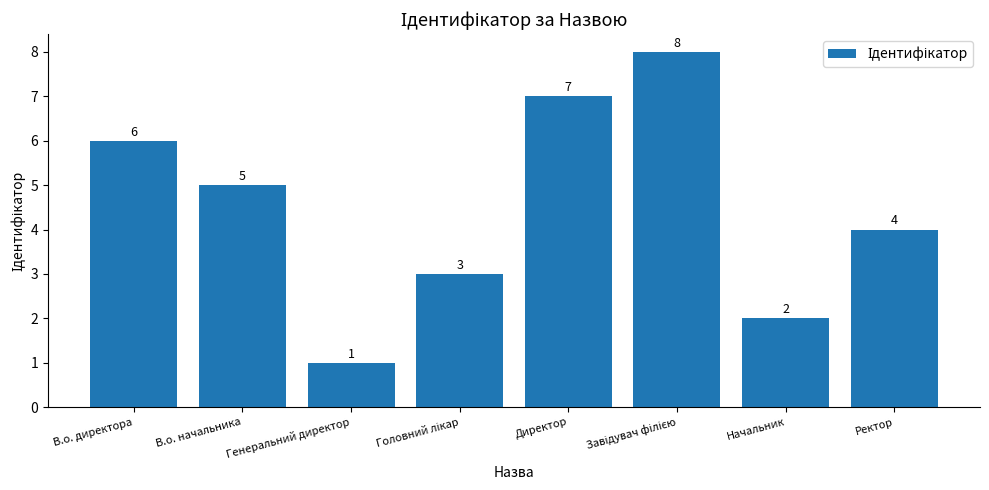

The value at В.о. начальника is 5. True or false?

True